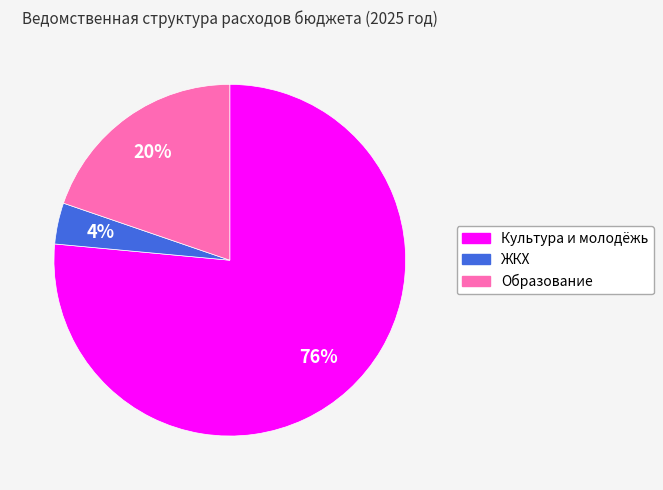

Is there any slice that represents more than half of the pie?

Yes